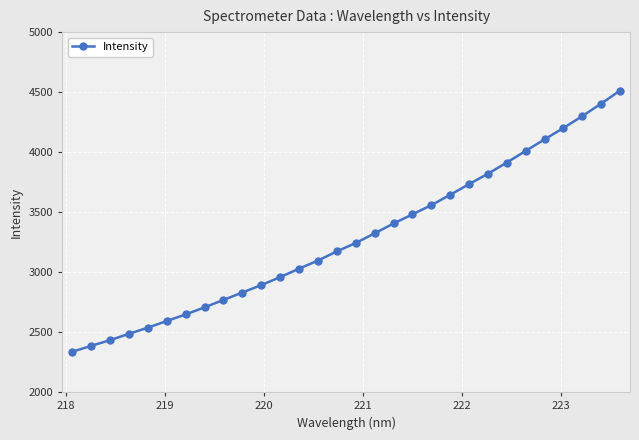

How many data points are less than 3242?

15